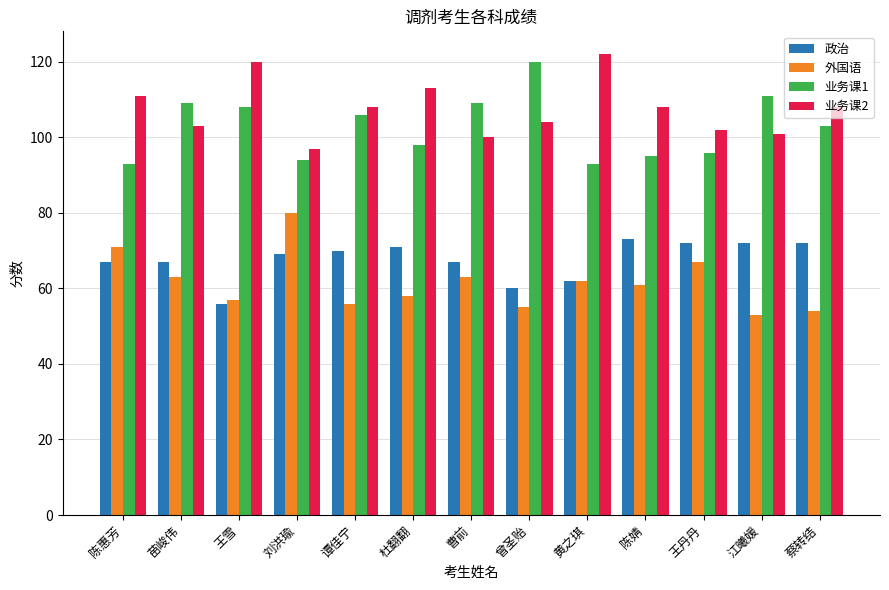

Reading left to right, list all the values displayed in this chart.

政治: 67	67	56	69	70	71	67	60	62	73	72	72	72
外国语: 71	63	57	80	56	58	63	55	62	61	67	53	54
业务课1: 93	109	108	94	106	98	109	120	93	95	96	111	103
业务课2: 111	103	120	97	108	113	100	104	122	108	102	101	108